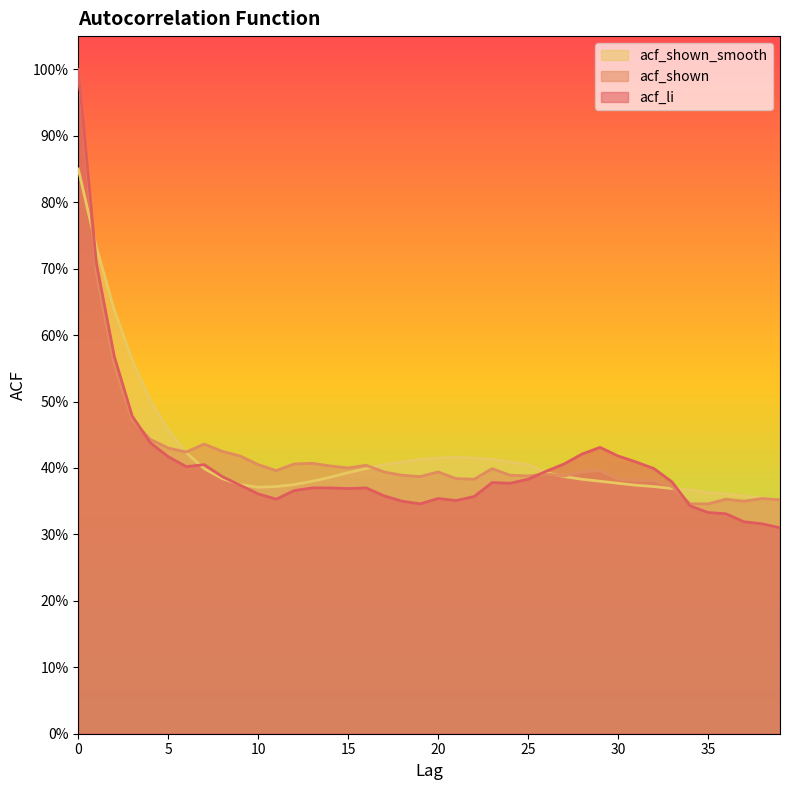

Which series has the largest range (max minus min)?

acf_li